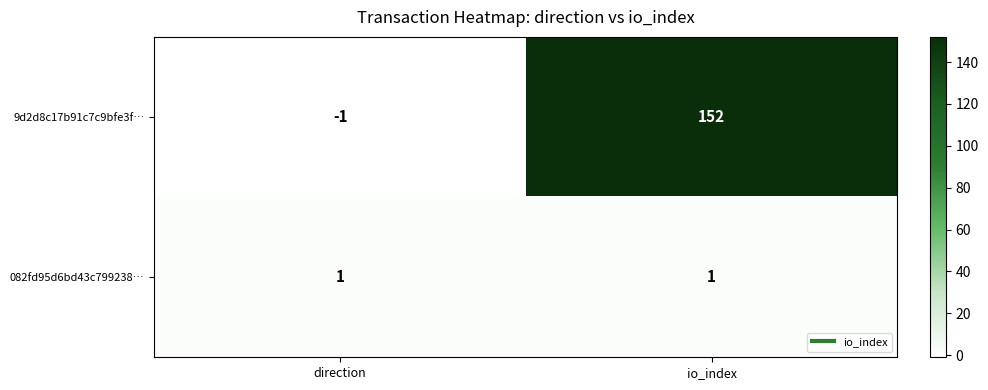

Which category has the lowest value across all series?

direction